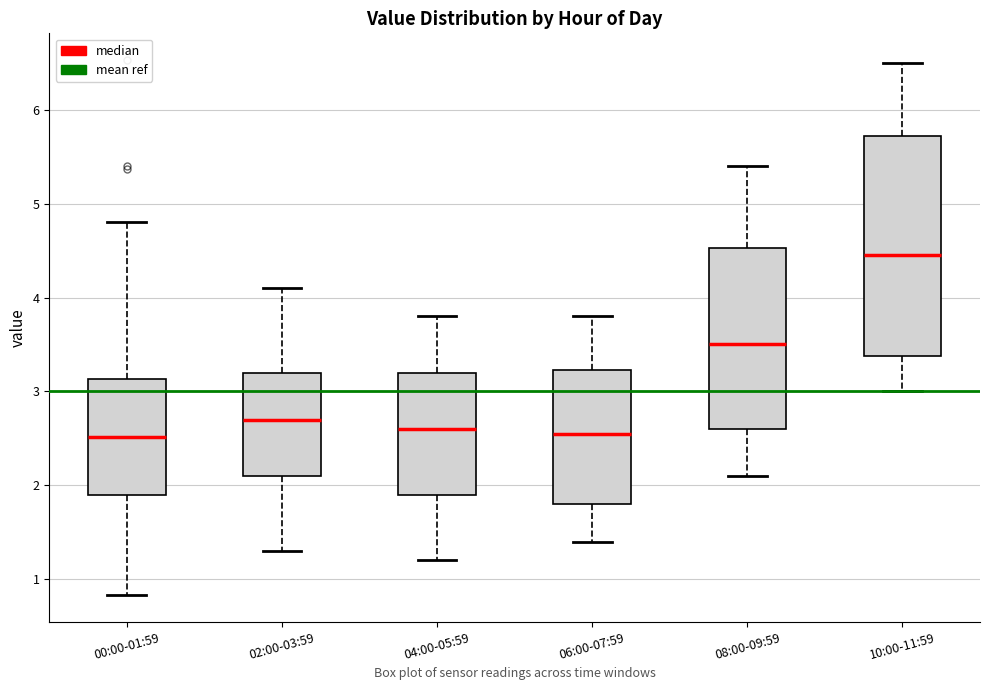

Reading left to right, read every box against the y-axis: the position of its median line, the range the box covers, and the ends of its whiskers. The values are not printed on the chart, so give them approximately, as read against the axis.

00:00-01:59: median 2.5, box 1.9 to 3.1, whiskers 0.8 to 4.8
02:00-03:59: median 2.7, box 2.1 to 3.2, whiskers 1.3 to 4.1
04:00-05:59: median 2.6, box 1.9 to 3.2, whiskers 1.2 to 3.8
06:00-07:59: median 2.6, box 1.8 to 3.2, whiskers 1.4 to 3.8
08:00-09:59: median 3.5, box 2.6 to 4.5, whiskers 2.1 to 5.4
10:00-11:59: median 4.5, box 3.4 to 5.7, whiskers 3.0 to 6.5